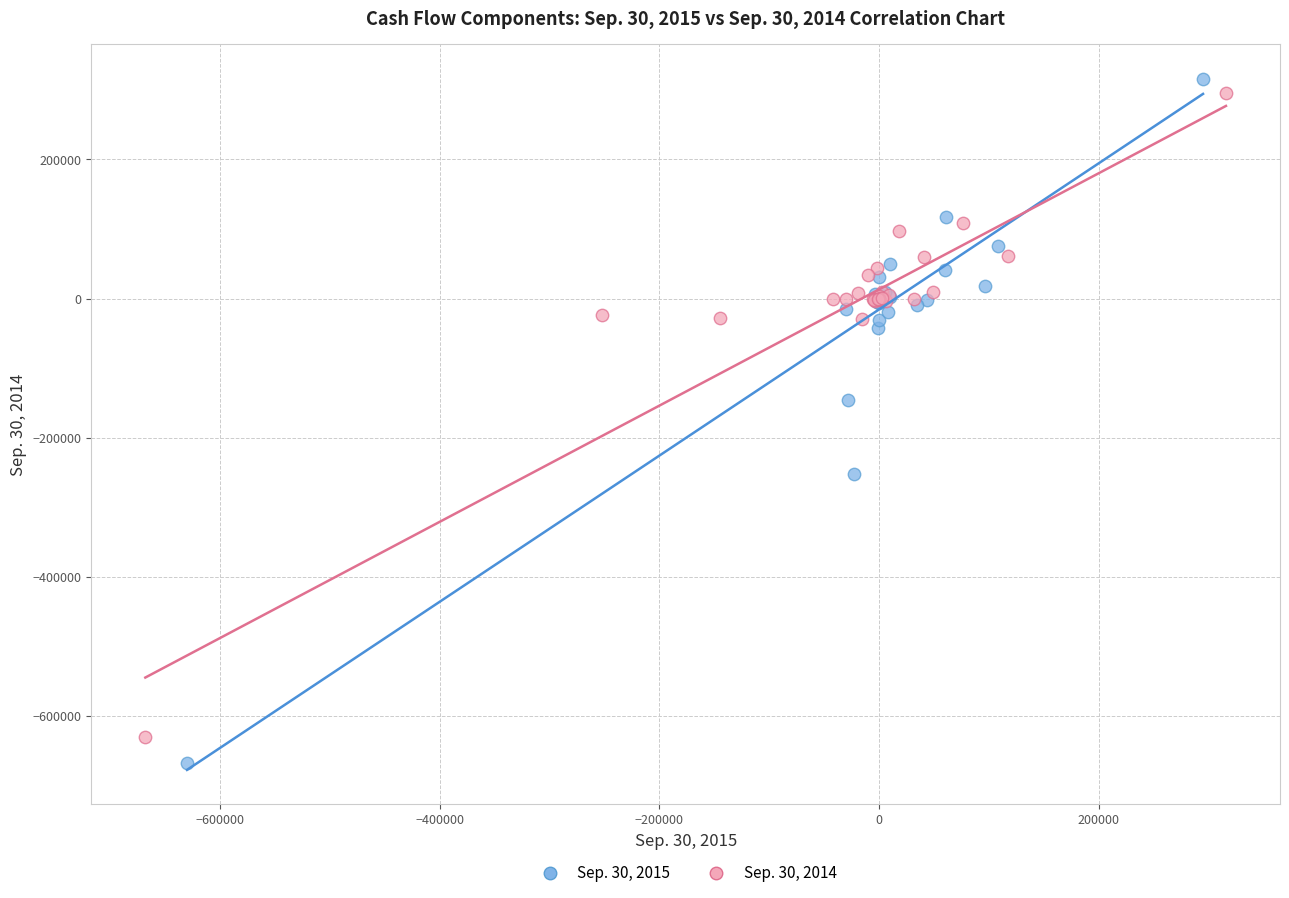

Which series contains the highest Y value?

Sep. 30, 2015